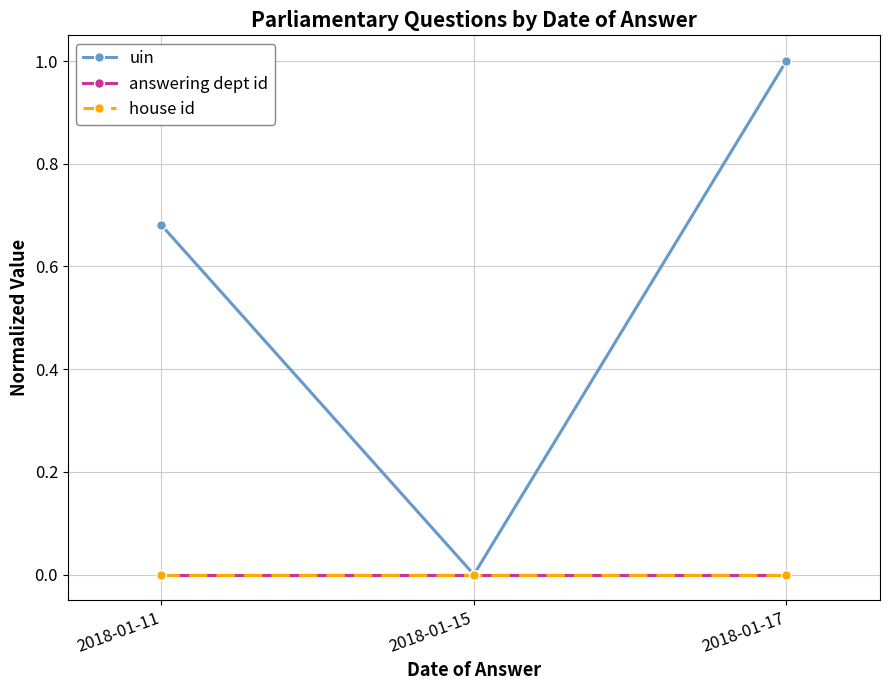

Which series has the largest total across all categories?

uin